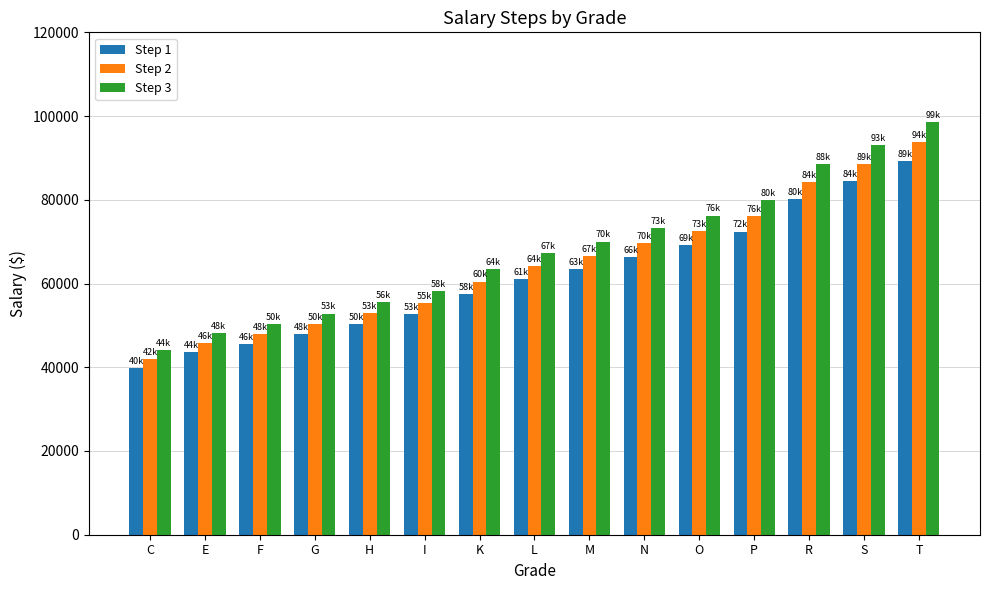

Rank the series by their average value, from lowest to highest.

Step 1, Step 2, Step 3